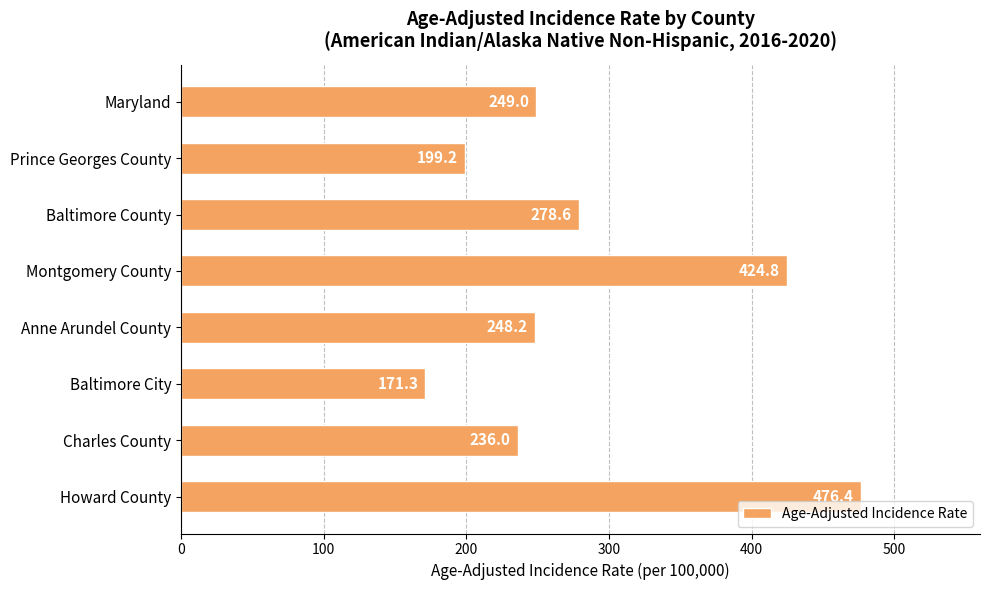

The value at Prince Georges County is 138.7. True or false?

False